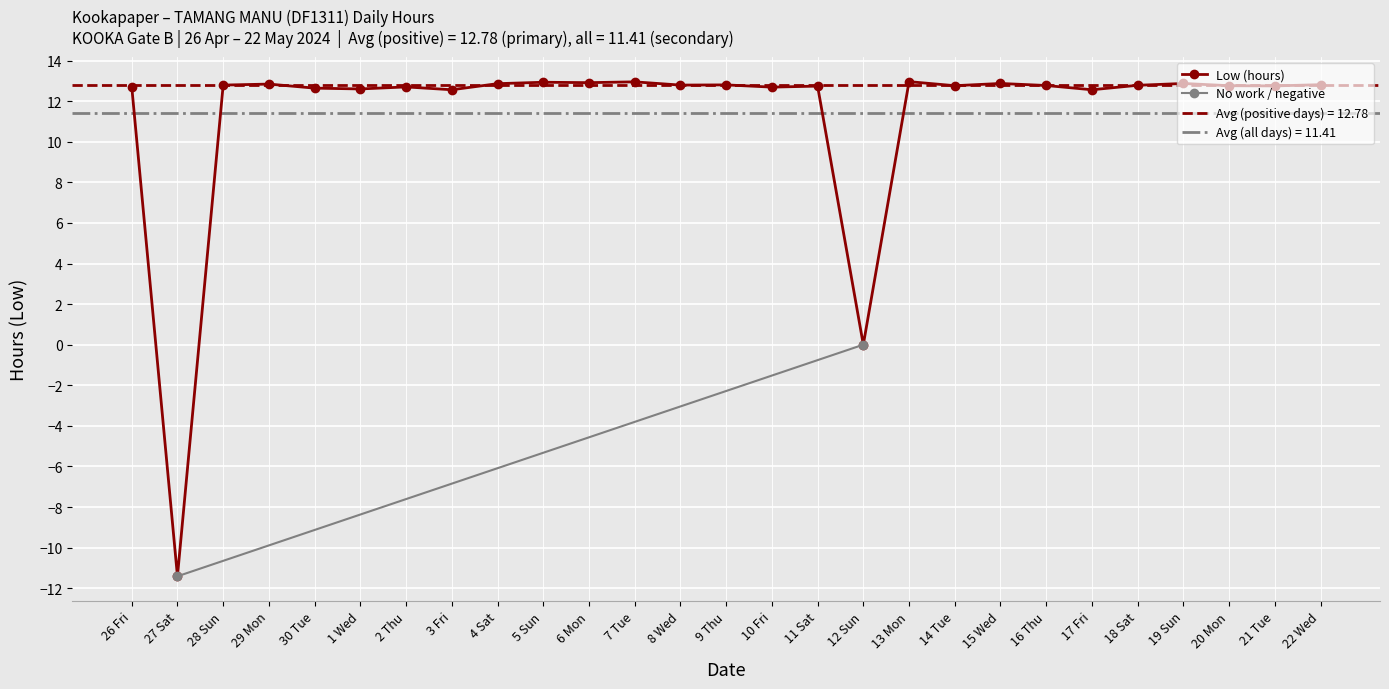

How many data points does each series have?

27